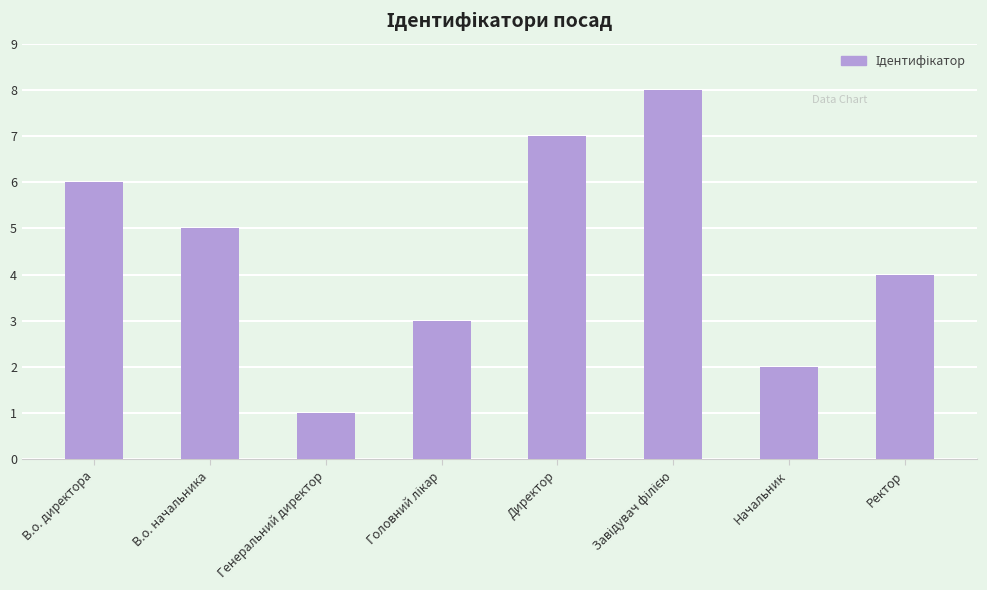

Is it true that the value at Директор is 3?

False